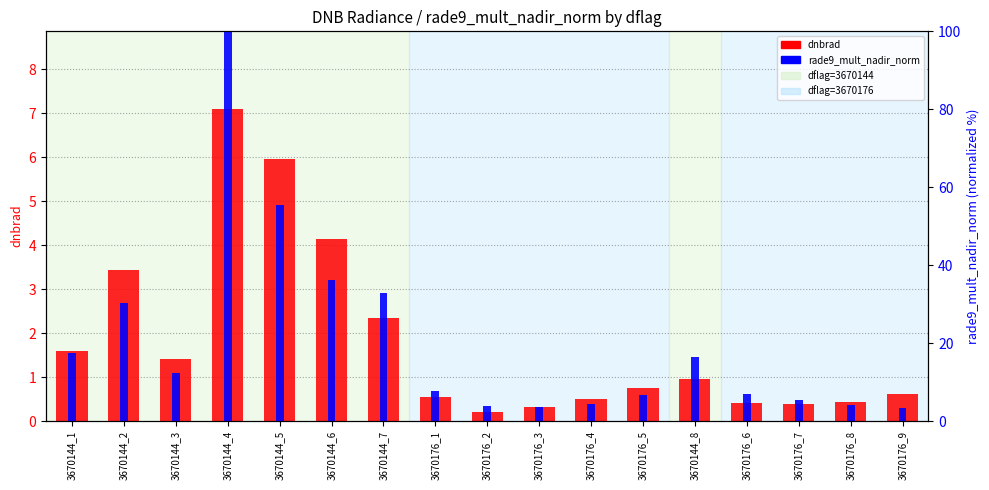

What is the label of the 10th bar from the left?

3670176_3